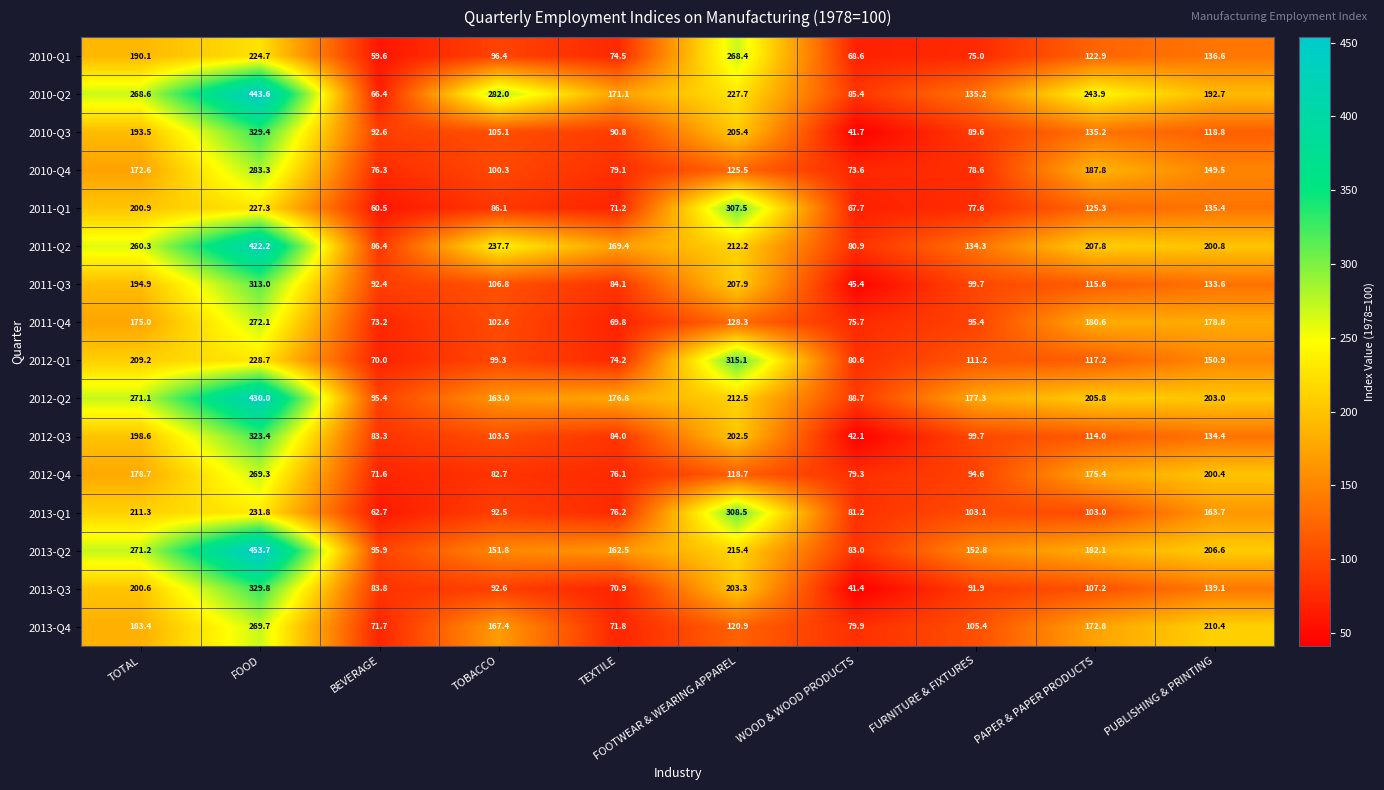

Which series has the widest spread of values?

2010-Q2